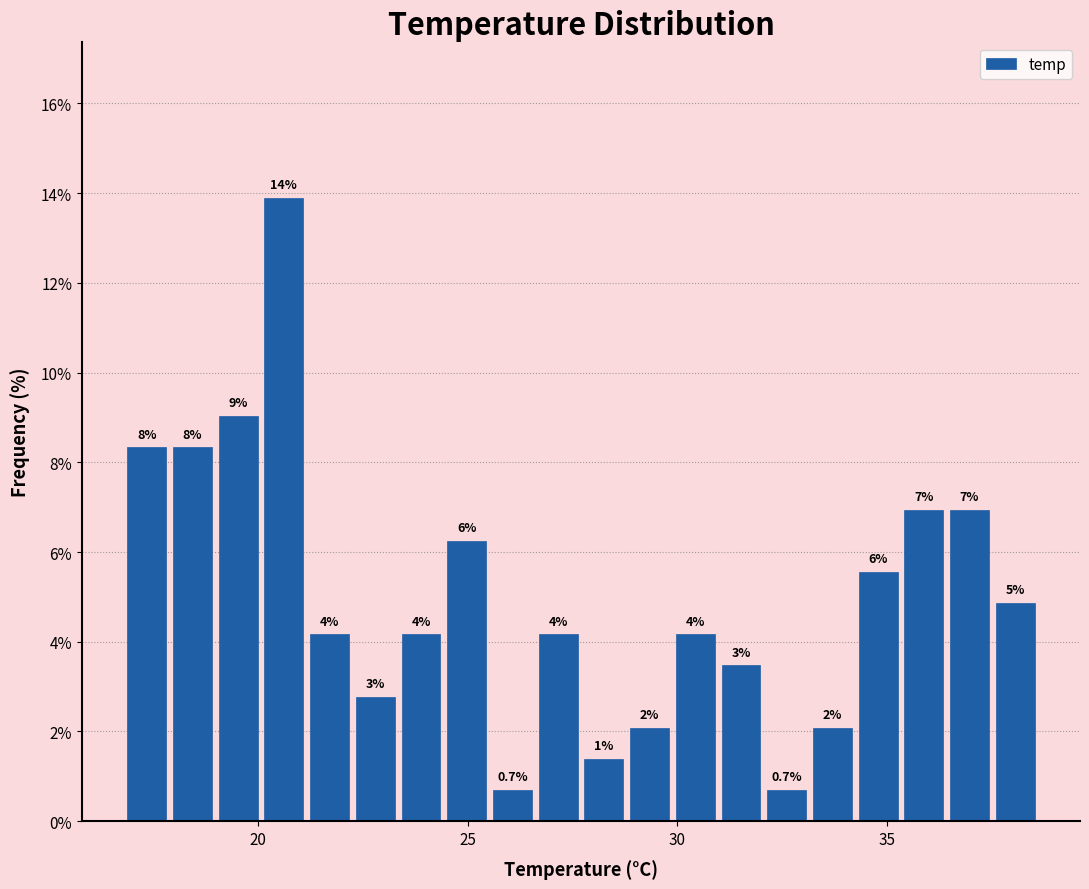

Around what value on the x-axis is the tallest bar? Give the approximate position of its centre, as read against the axis.

20.5